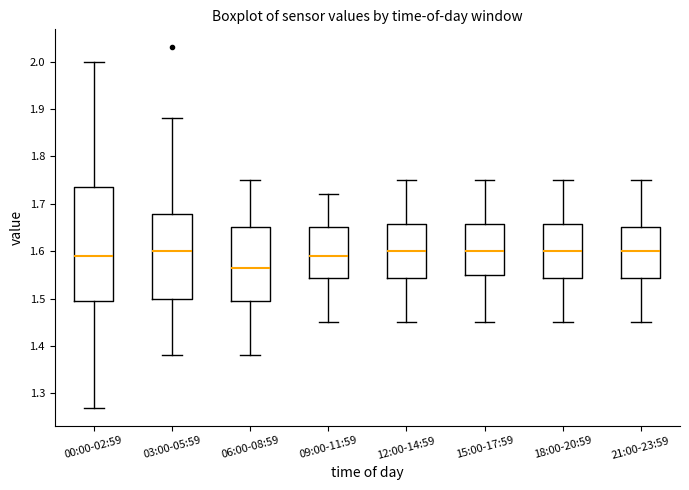

Where does the upper whisker of the box for 18:00-20:59 end on the y-axis? The values are not printed on the chart, so give them approximately, as read against the axis.

1.75